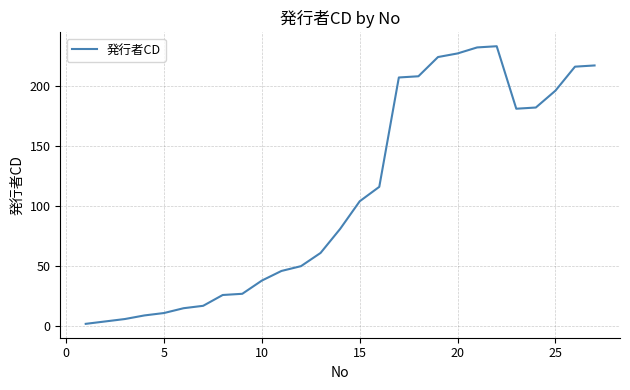

What is the difference between the maximum and minimum values?

231